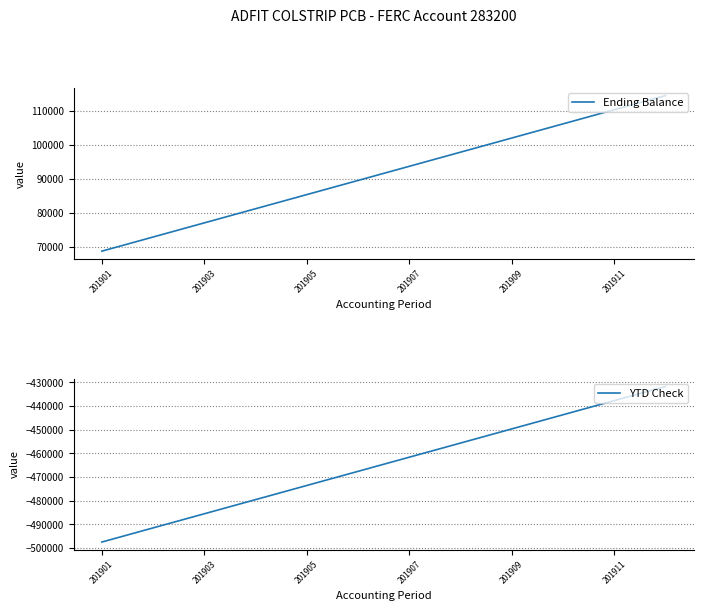

How many values in the YTD Check series exceed -461581?

5